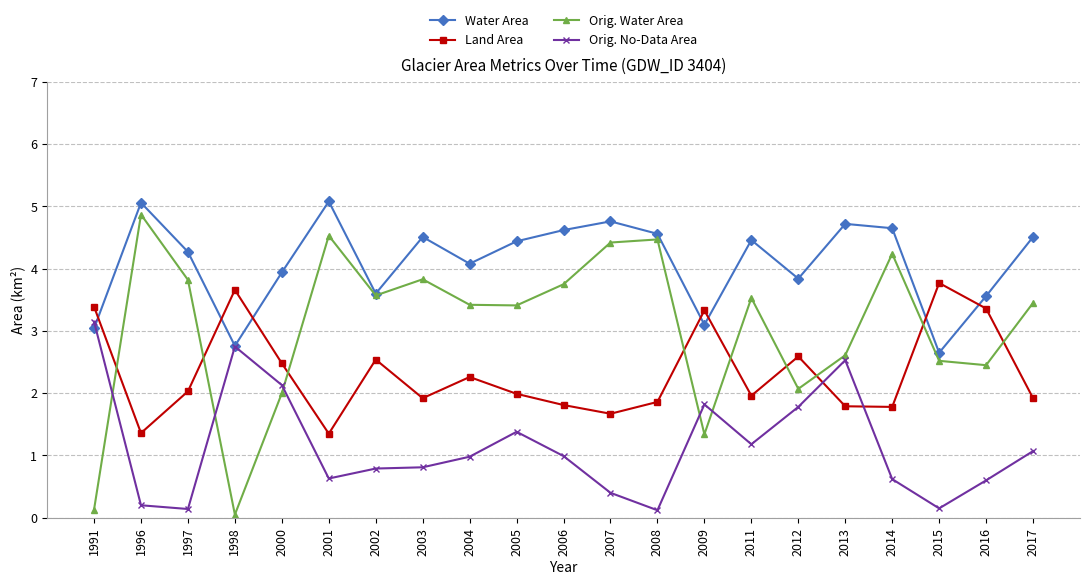

Is the value of Water Area at 1998 greater than the value of Land Area at 2007?

Yes